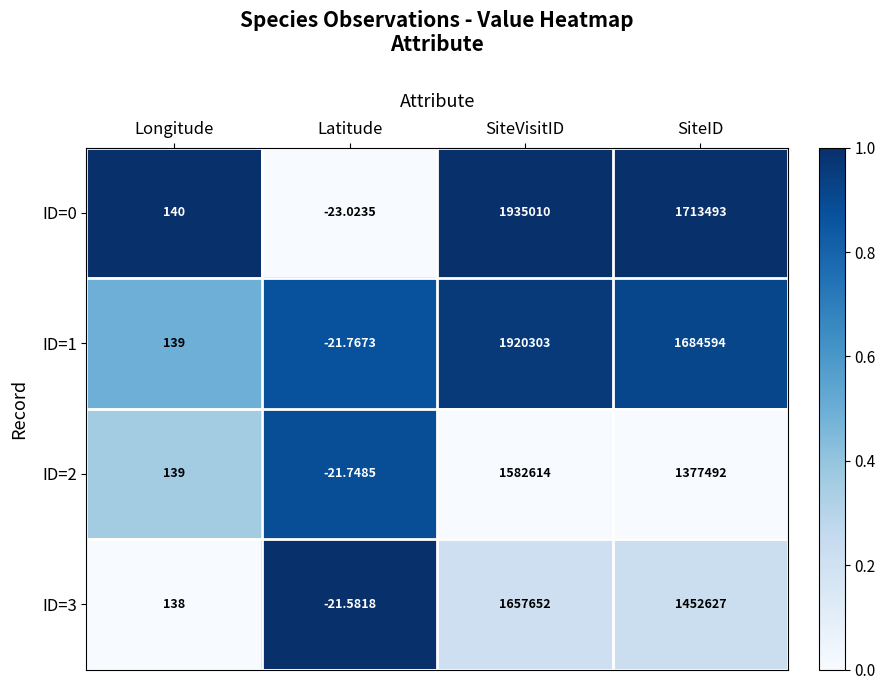

At which category is the sum across all series the highest?

SiteVisitID